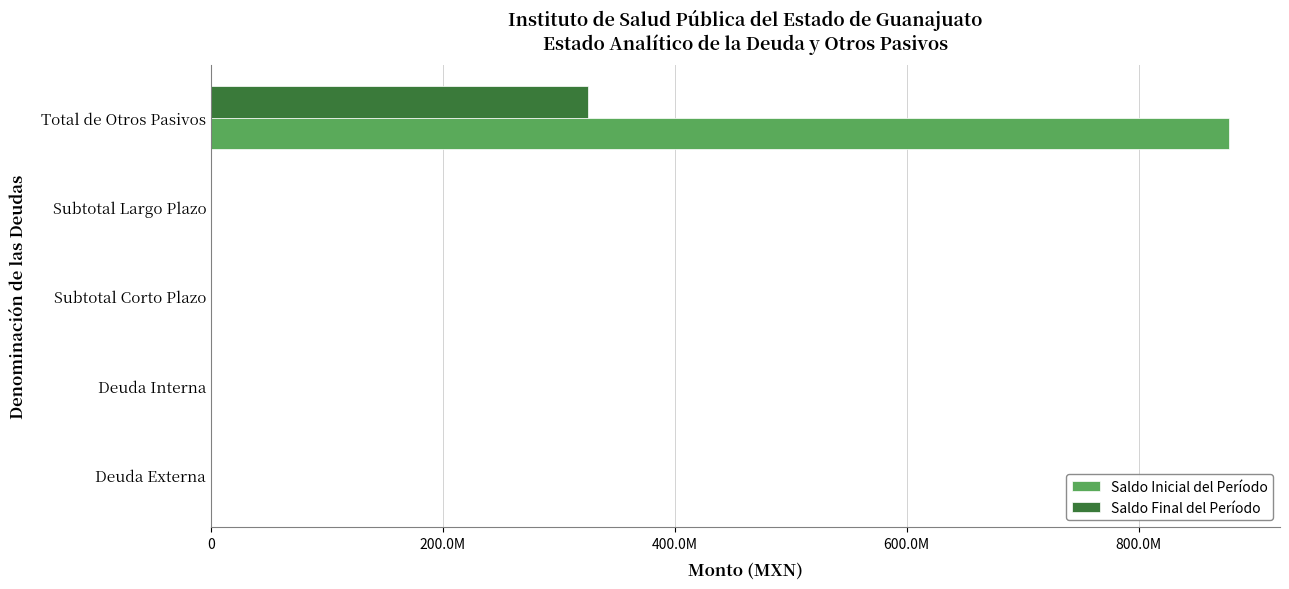

How many values in the Saldo Final del Período series exceed 0?

1